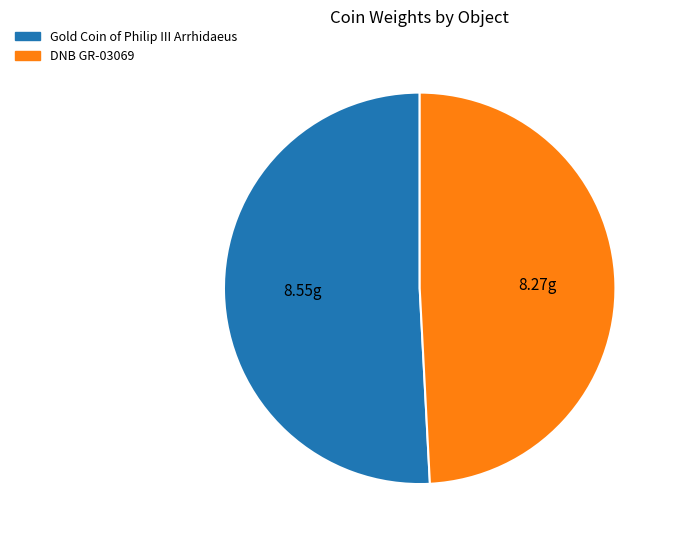

Count the number of slices in the pie.

2